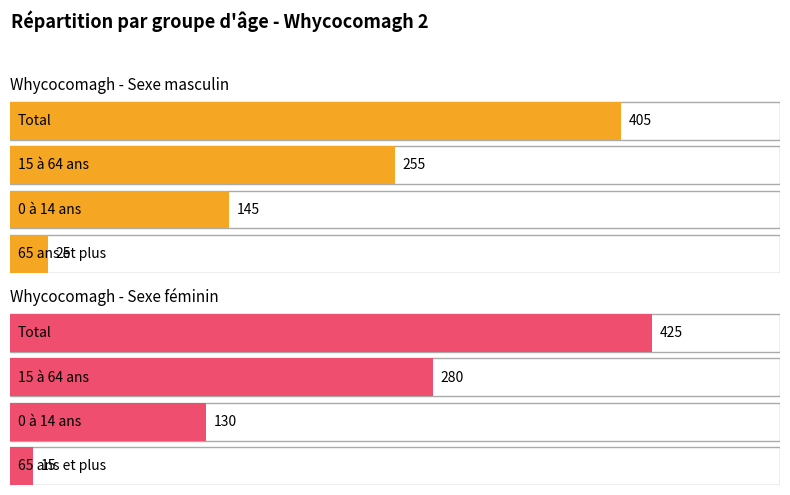

What are all the series names shown in the legend?

Whycocomagh - Sexe masculin, Whycocomagh - Sexe féminin